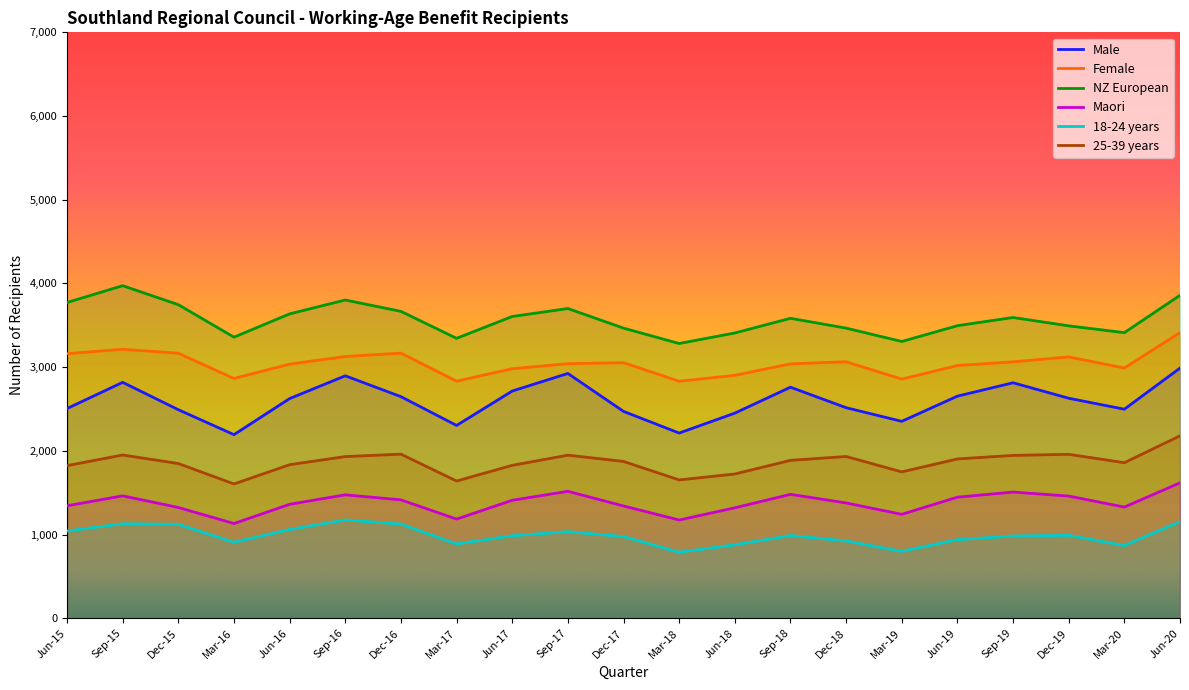

Which category has the lowest value in the 25-39 years series?

Mar-16